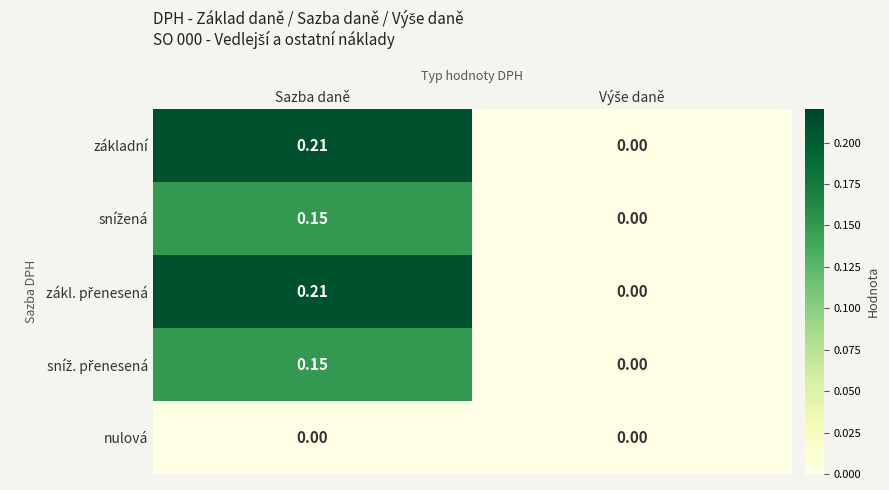

At which category is the sum across all series the highest?

Sazba daně